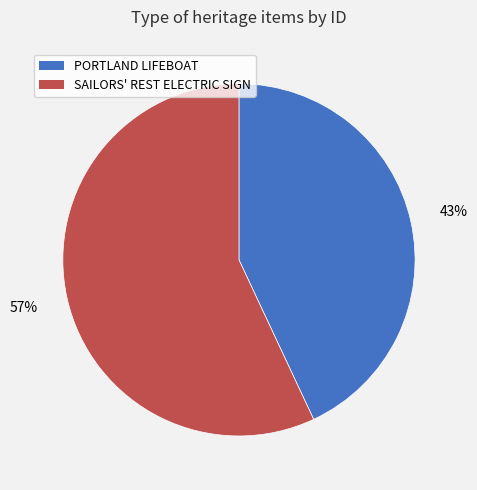

Do SAILORS' REST ELECTRIC SIGN and PORTLAND LIFEBOAT together represent more than half of the pie?

Yes